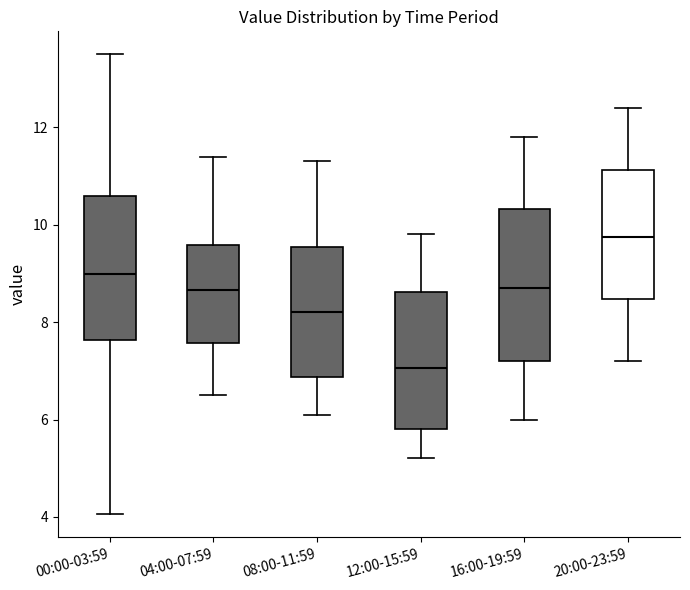

Reading left to right, read every box against the y-axis: the position of its median line, the range the box covers, and the ends of its whiskers. The values are not printed on the chart, so give them approximately, as read against the axis.

00:00-03:59: median 9.0, box 7.6 to 10.6, whiskers 4.0 to 13.6
04:00-07:59: median 8.6, box 7.6 to 9.6, whiskers 6.6 to 11.4
08:00-11:59: median 8.2, box 6.8 to 9.6, whiskers 6.2 to 11.4
12:00-15:59: median 7.0, box 5.8 to 8.6, whiskers 5.2 to 9.8
16:00-19:59: median 8.8, box 7.2 to 10.4, whiskers 6.0 to 11.8
20:00-23:59: median 9.8, box 8.4 to 11.2, whiskers 7.2 to 12.4